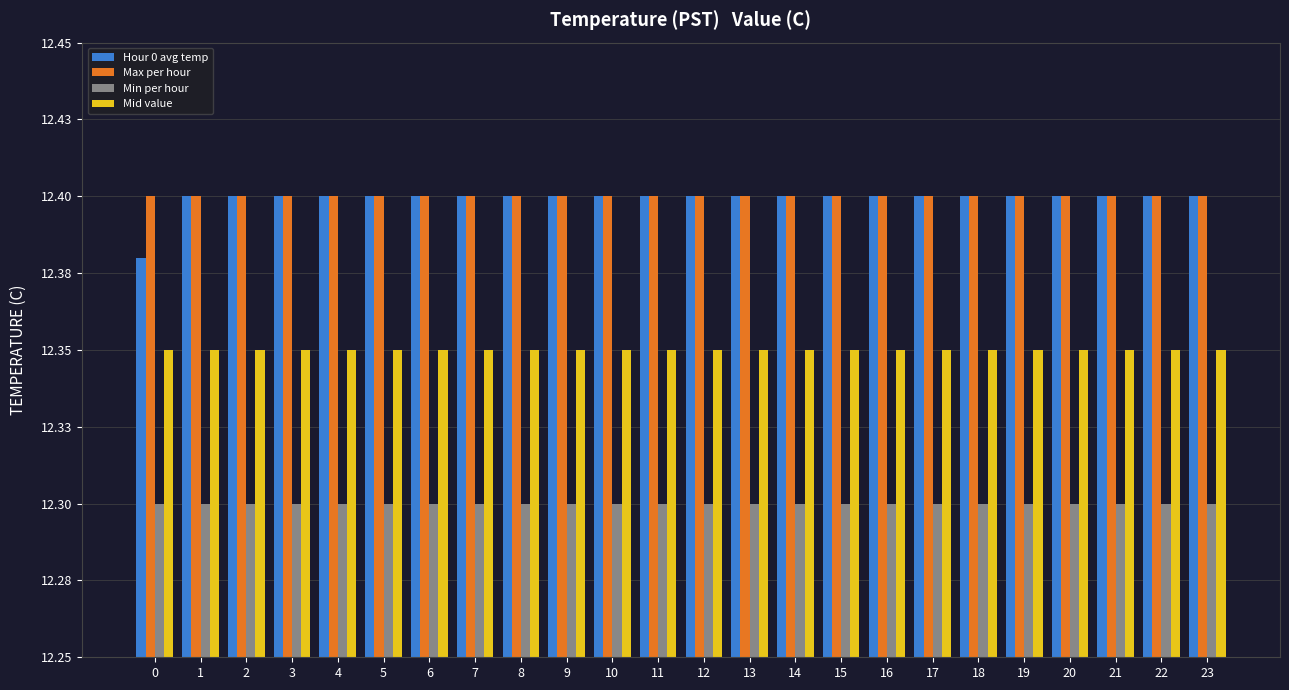

Which series has the largest range (max minus min)?

Hour 0 avg temp